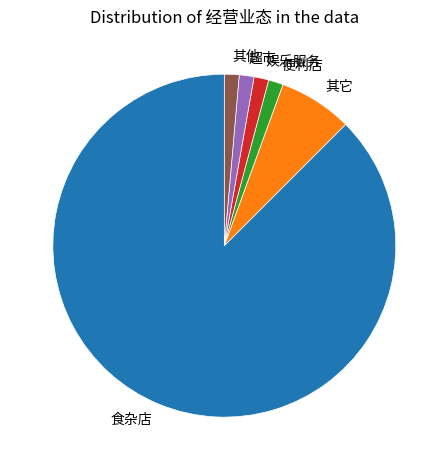

Which slice represents more than half of the pie?

食杂店